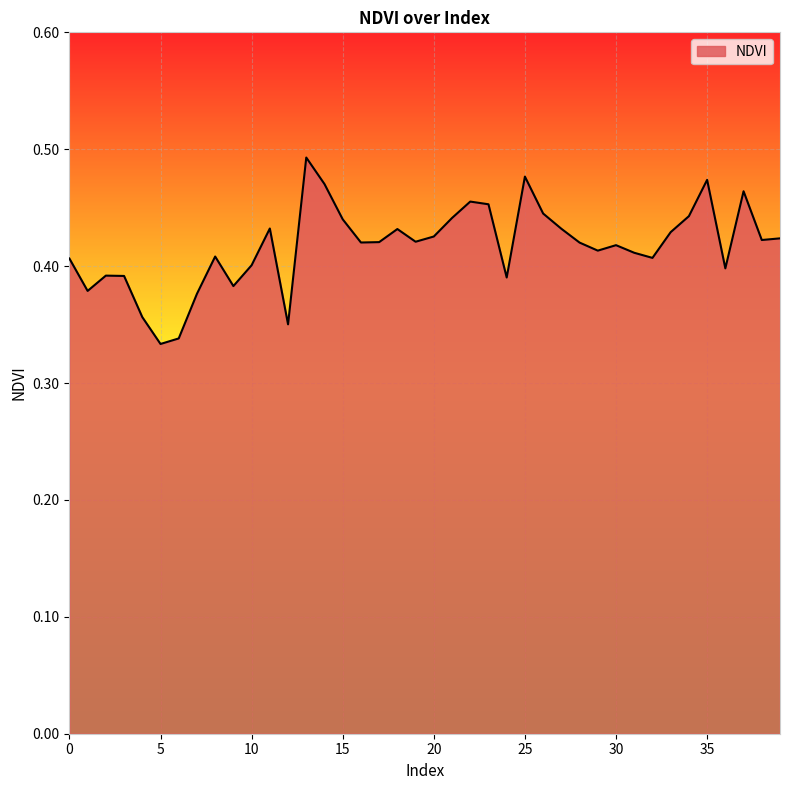

Reading left to right, transcribe all the data shown in this chart.

0.4	0.4	0.4	0.4	0.4	0.3	0.3	0.4	0.4	0.4	0.4	0.4	0.4	0.5	0.5	0.4	0.4	0.4	0.4	0.4	0.4	0.4	0.5	0.5	0.4	0.5	0.4	0.4	0.4	0.4	0.4	0.4	0.4	0.4	0.4	0.5	0.4	0.5	0.4	0.4